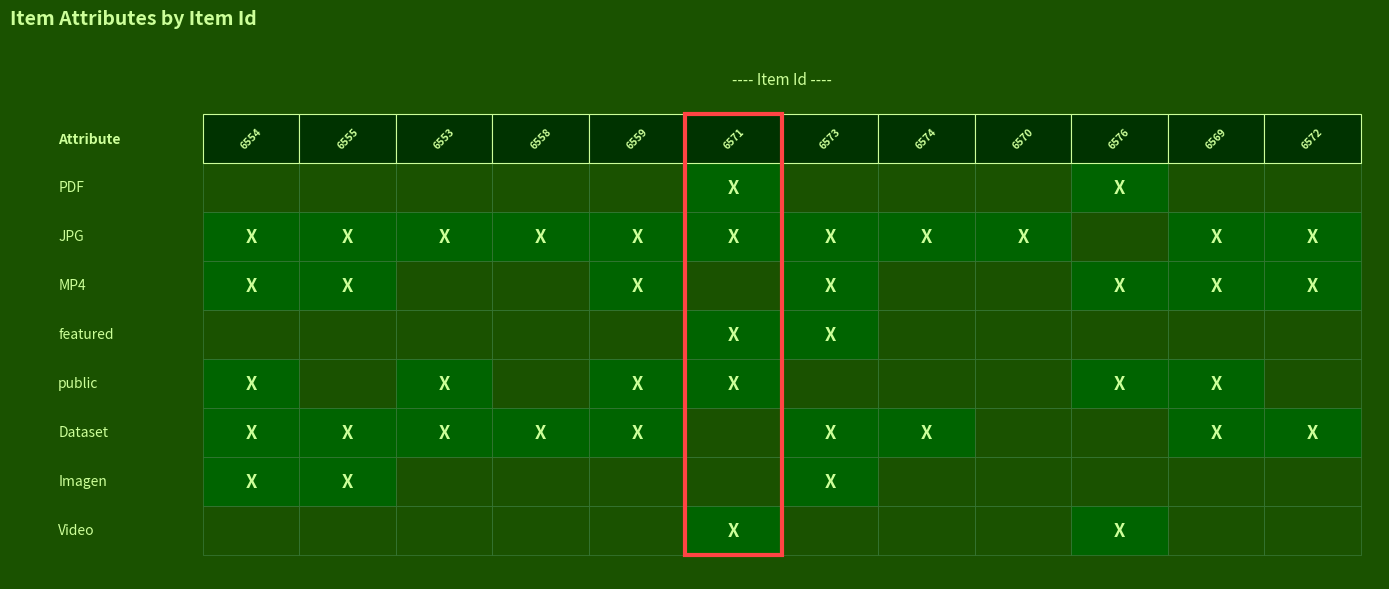

Is it true that 6569 equals 1 at 4?

False